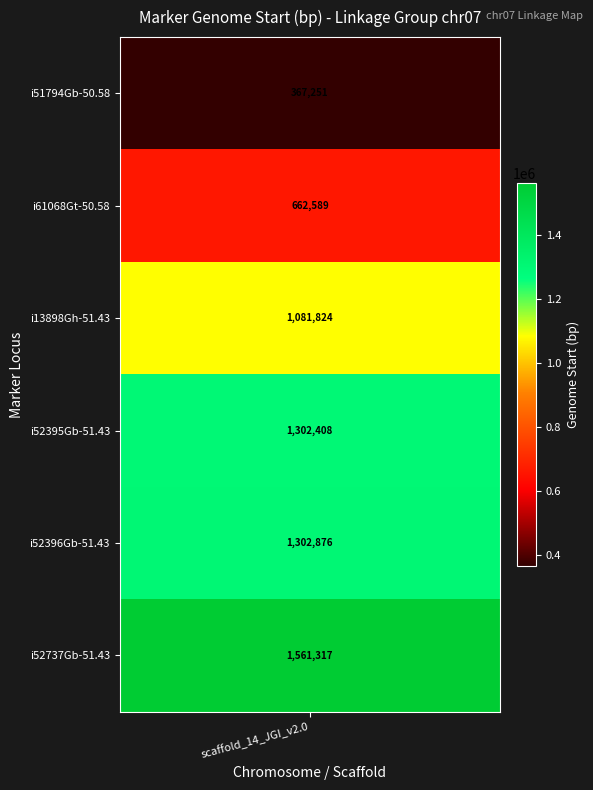

Rank the categories by value from highest to lowest.

i52737Gb-51.43, i52396Gb-51.43, i52395Gb-51.43, i13898Gh-51.43, i61068Gt-50.58, i51794Gb-50.58